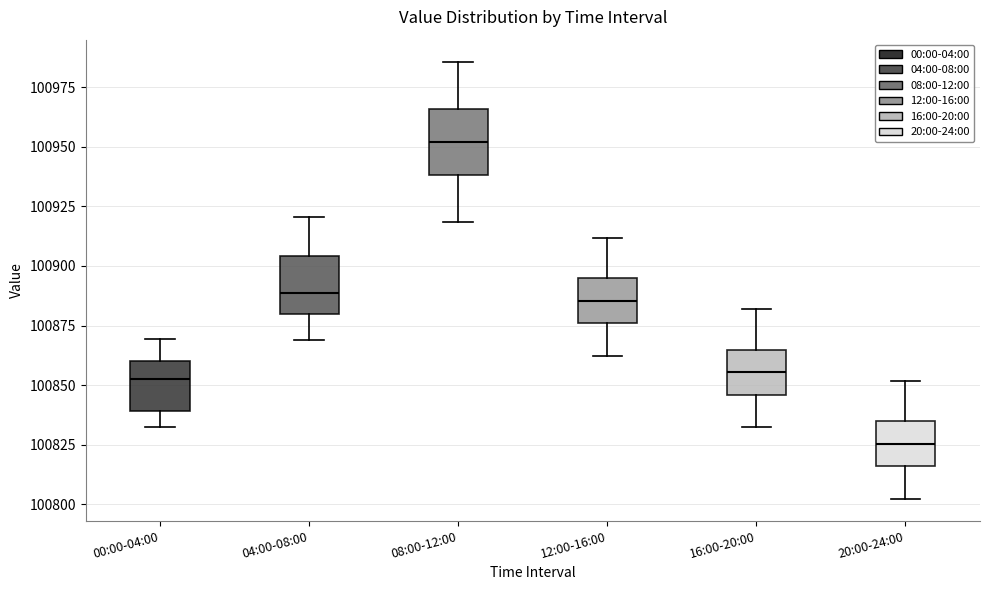

Reading left to right, read every box against the y-axis: the position of its median line, the range the box covers, and the ends of its whiskers. The values are not printed on the chart, so give them approximately, as read against the axis.

00:00-04:00: median 100850, box 100840 to 100860, whiskers 100830 to 100870
04:00-08:00: median 100890, box 100880 to 100905, whiskers 100870 to 100920
08:00-12:00: median 100950, box 100940 to 100965, whiskers 100920 to 100985
12:00-16:00: median 100885, box 100875 to 100895, whiskers 100860 to 100910
16:00-20:00: median 100855, box 100845 to 100865, whiskers 100830 to 100880
20:00-24:00: median 100825, box 100815 to 100835, whiskers 100800 to 100850